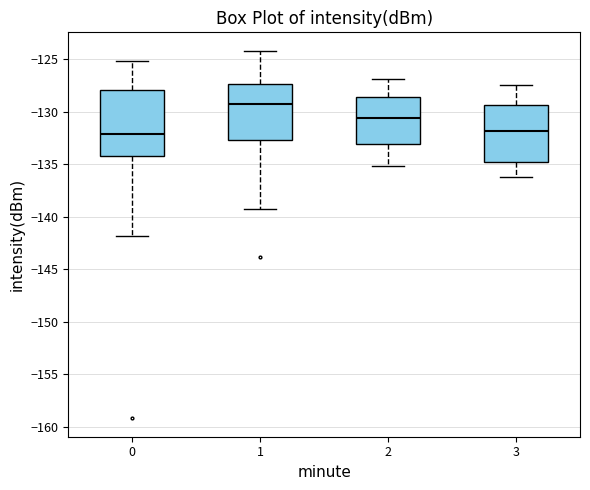

Reading left to right, read every box against the y-axis: the position of its median line, the range the box covers, and the ends of its whiskers. The values are not printed on the chart, so give them approximately, as read against the axis.

0: median -132.0, box -134.0 to -128.0, whiskers -142.0 to -125.0
1: median -129.5, box -132.5 to -127.5, whiskers -139.5 to -124.0
2: median -130.5, box -133.0 to -128.5, whiskers -135.0 to -127.0
3: median -132.0, box -135.0 to -129.5, whiskers -136.0 to -127.5